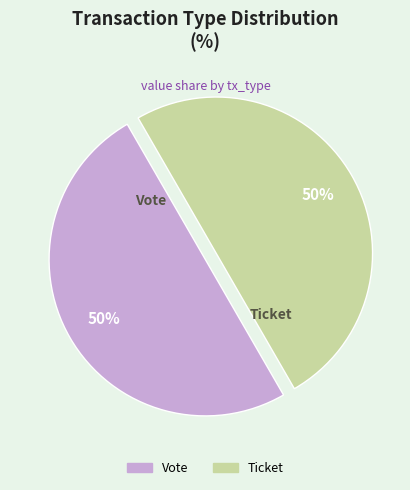

Is the sum of Ticket and Vote greater than half?

Yes